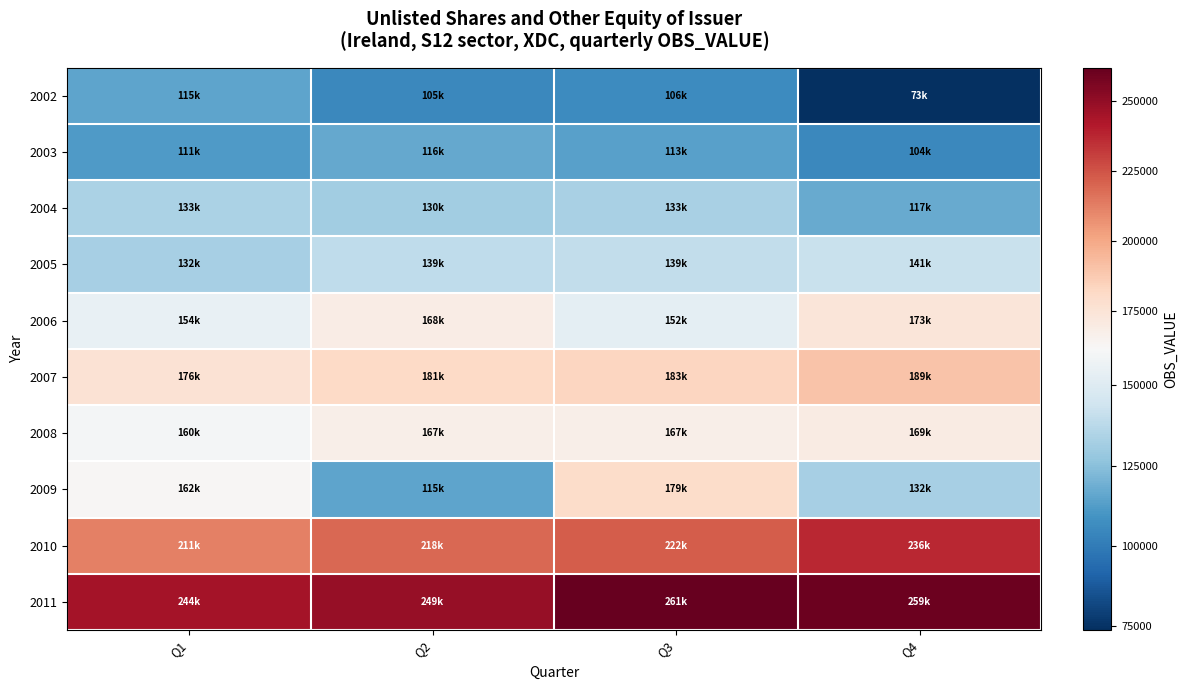

Reading left to right, transcribe all the data shown in this chart.

2002: Q1=115371	Q2=105226	Q3=106203	Q4=73850
2003: Q1=111743	Q2=116580	Q3=113685	Q4=104850
2004: Q1=133771	Q2=130784	Q3=133262	Q4=117316
2005: Q1=132246	Q2=139052	Q3=139842	Q4=141686
2006: Q1=154994	Q2=168531	Q3=152684	Q4=173191
2007: Q1=176207	Q2=181365	Q3=183019	Q4=189923
2008: Q1=160006	Q2=167008	Q3=167641	Q4=169951
2009: Q1=162766	Q2=115322	Q3=179765	Q4=132583
2010: Q1=211707	Q2=218880	Q3=222405	Q4=236922
2011: Q1=244837	Q2=249087	Q3=261865	Q4=259652